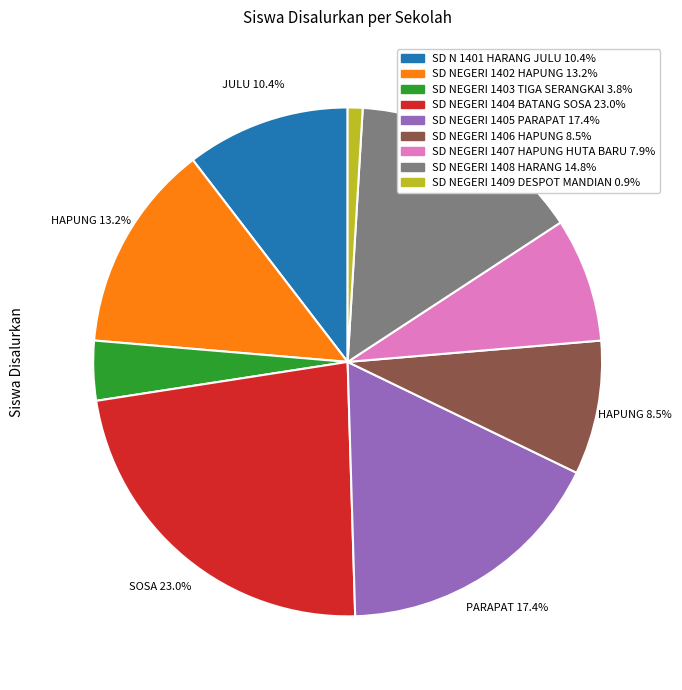

To the nearest percent, what is the difference between the SD NEGERI 1403 TIGA SERANGKAI and SD NEGERI 1402 HAPUNG slice percentages?

9%